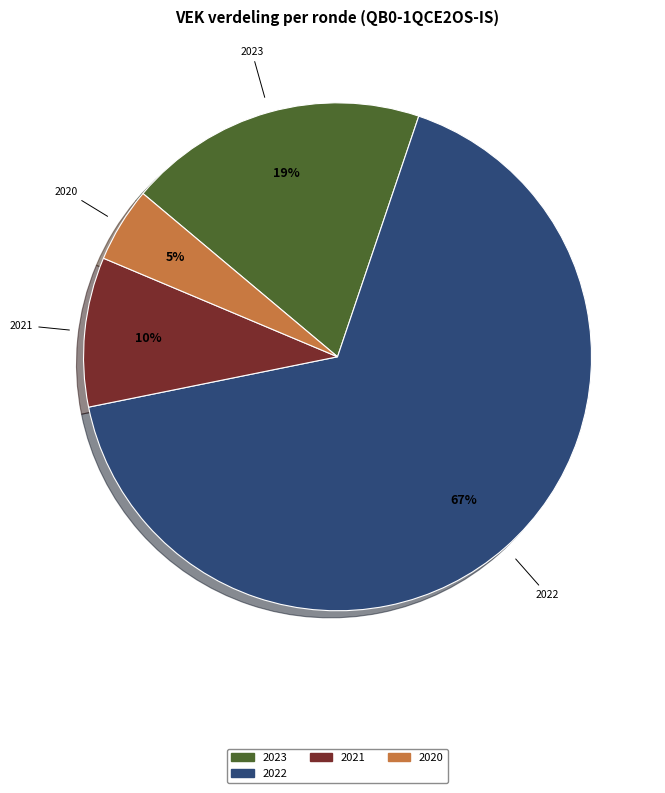

To the nearest percent, what is the average slice percentage?

25%